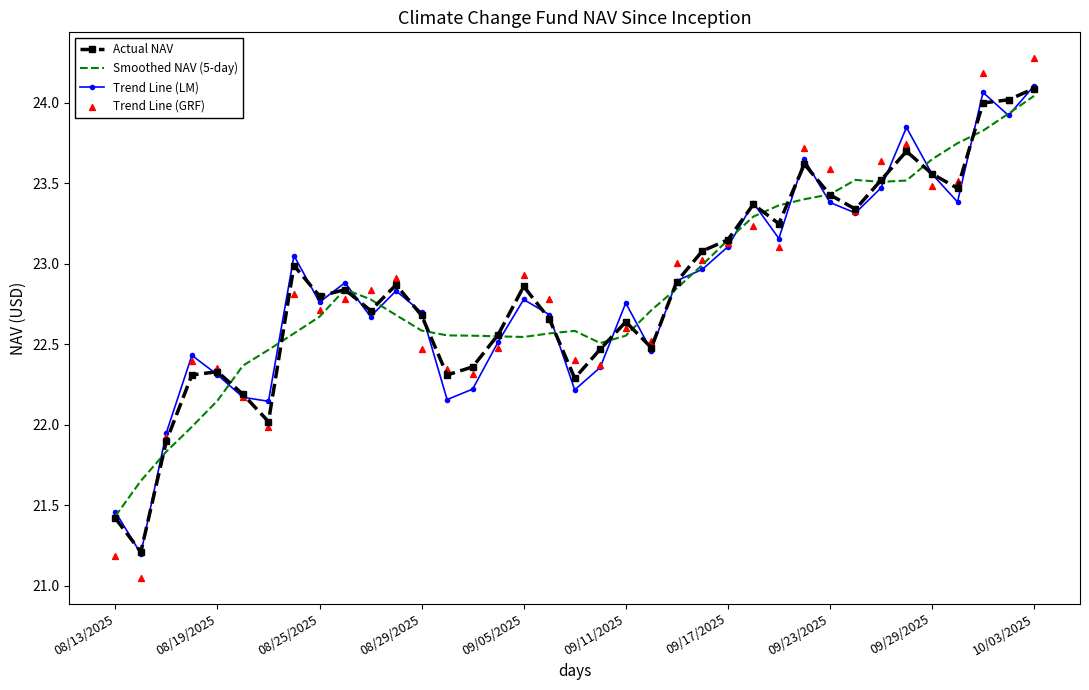

Which series has the largest total across all categories?

Smoothed NAV (5-day)